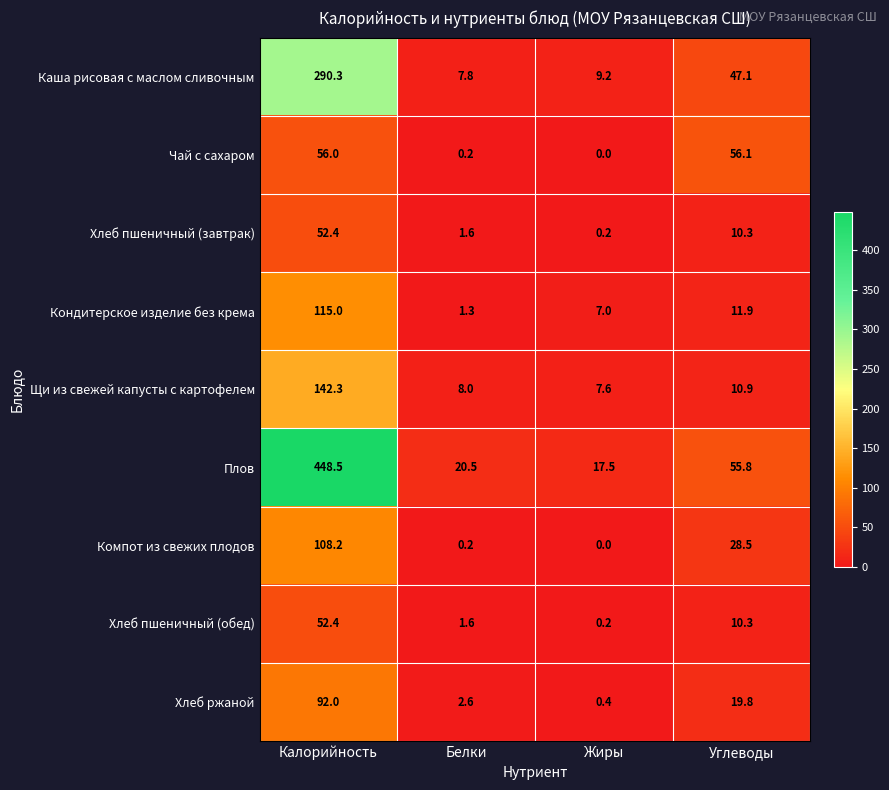

The value of Компот из свежих плодов at Жиры is 0.0. True or false?

True